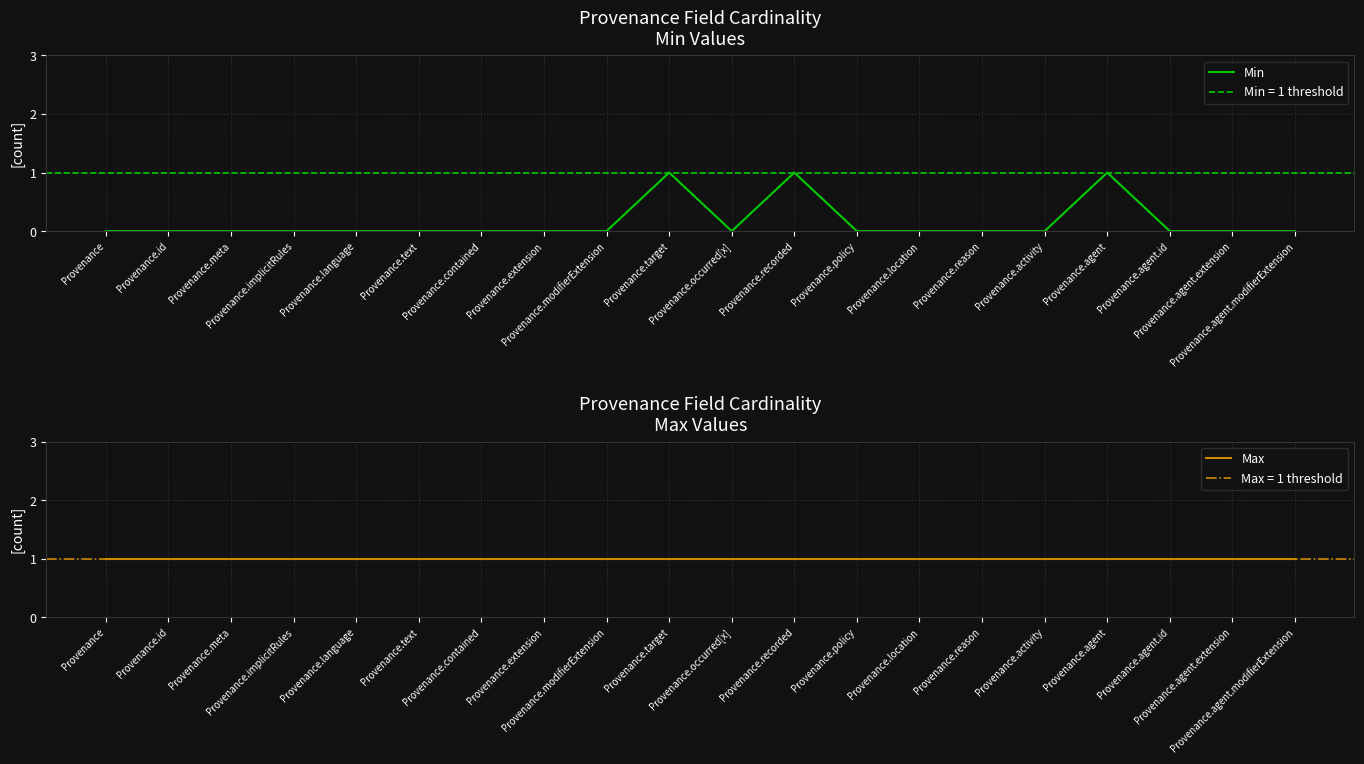

Where is Min nearest to the value 0?

Provenance